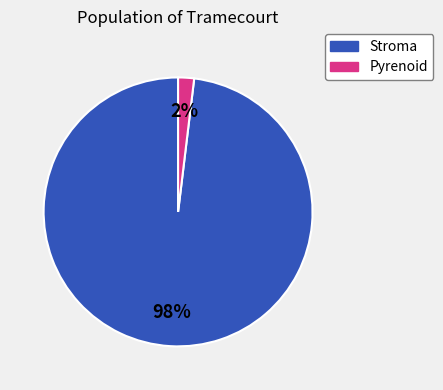

Which has a higher value, Pyrenoid or Stroma?

Stroma